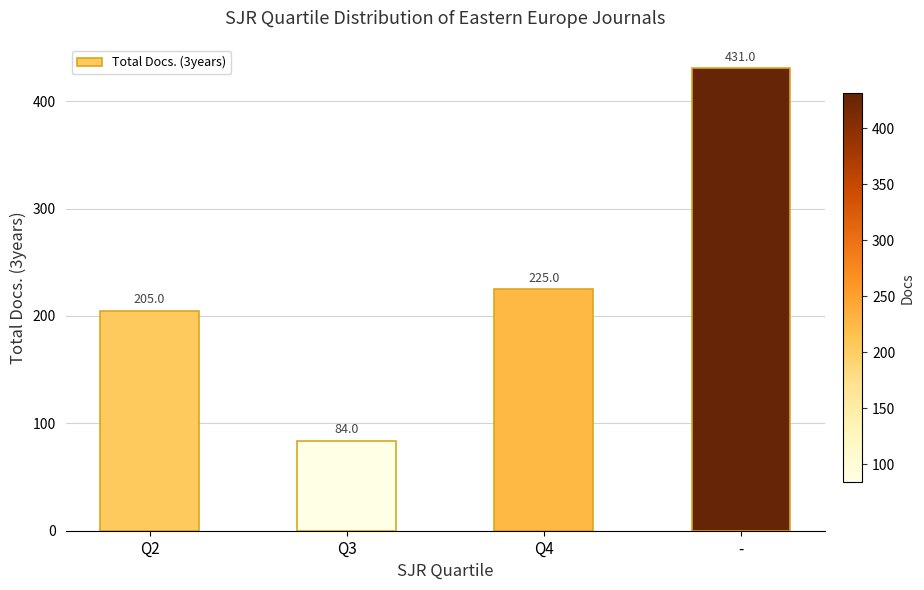

Reading left to right, list all the values displayed in this chart.

Q2=205	Q3=84	Q4=225	-=431